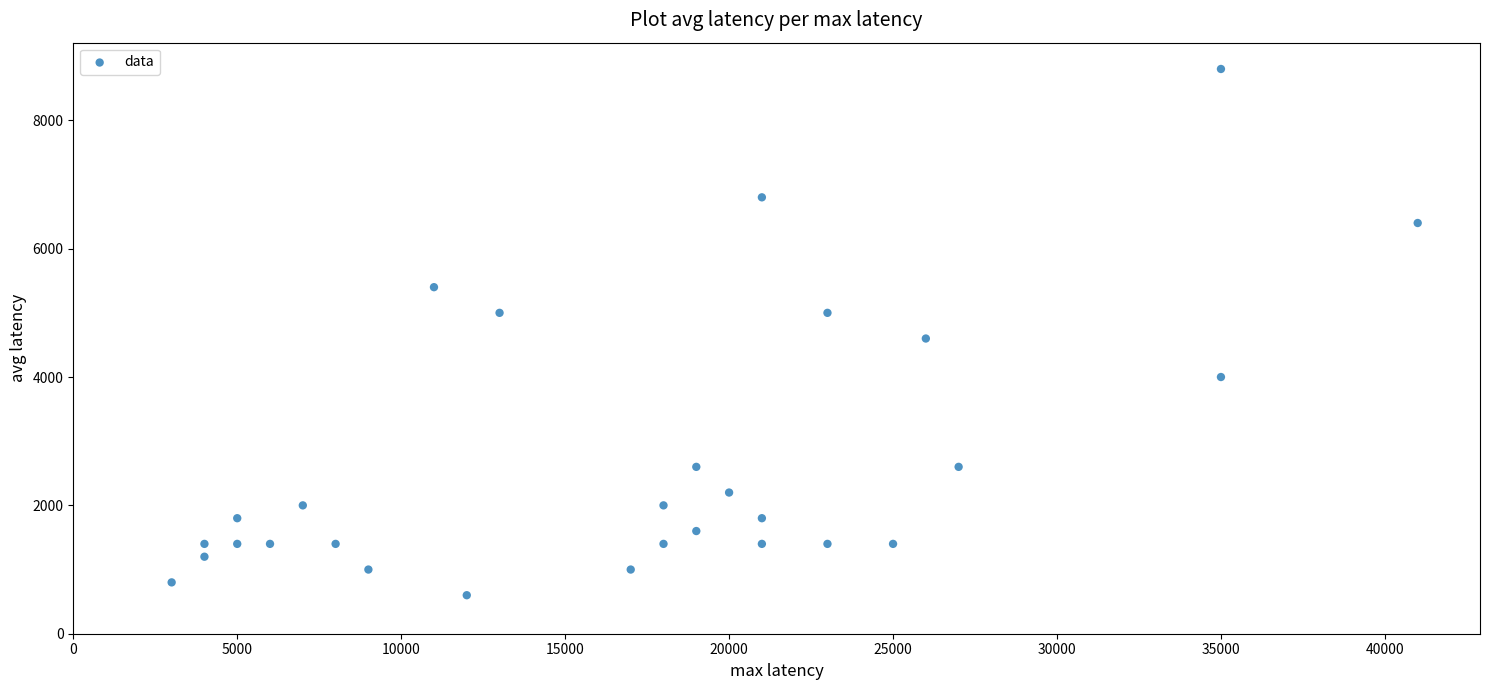

What Y value in the scatter plot is closest to 4700?

4600